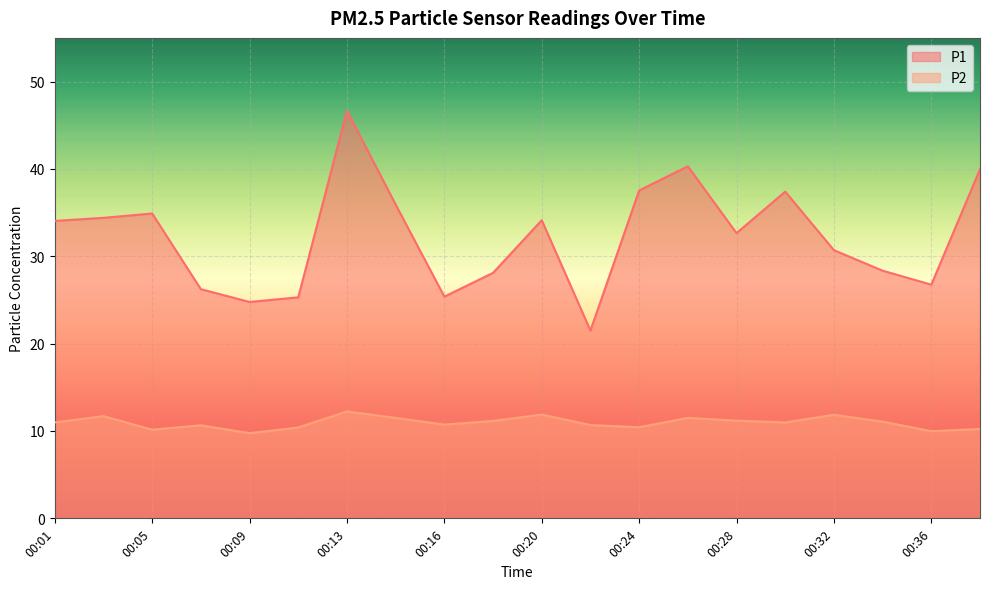

How many lines are shown in the chart?

2